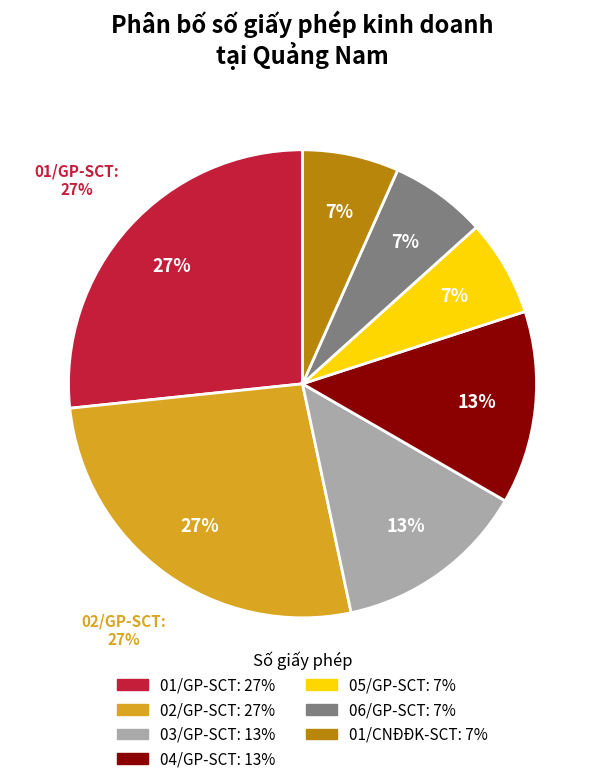

What is the largest slice in the pie chart?

01/GP-SCT